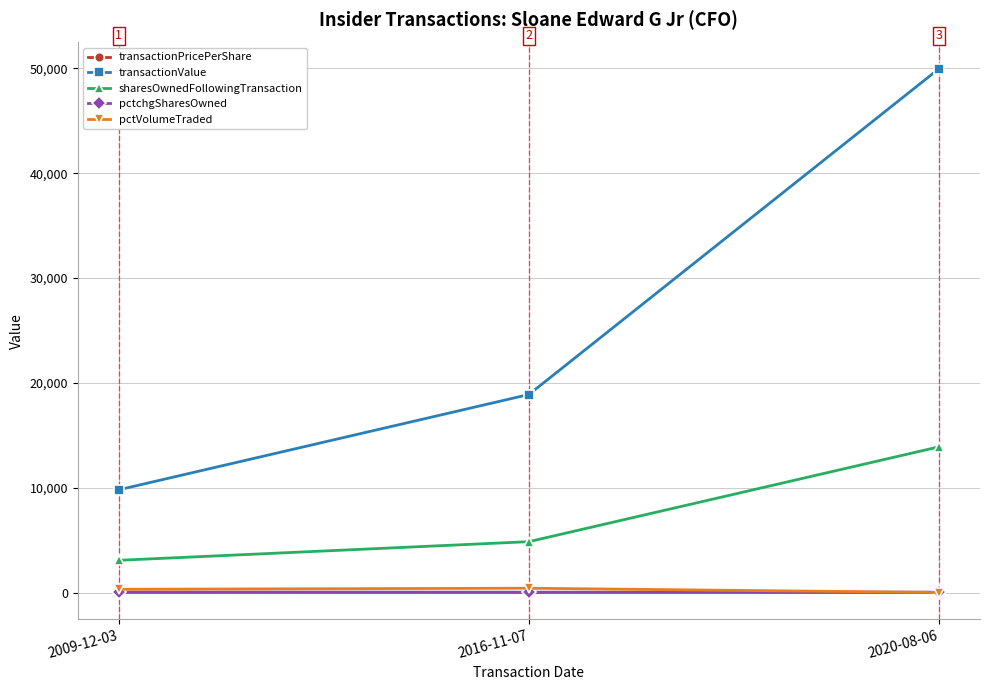

Which series has the widest spread of values?

transactionValue